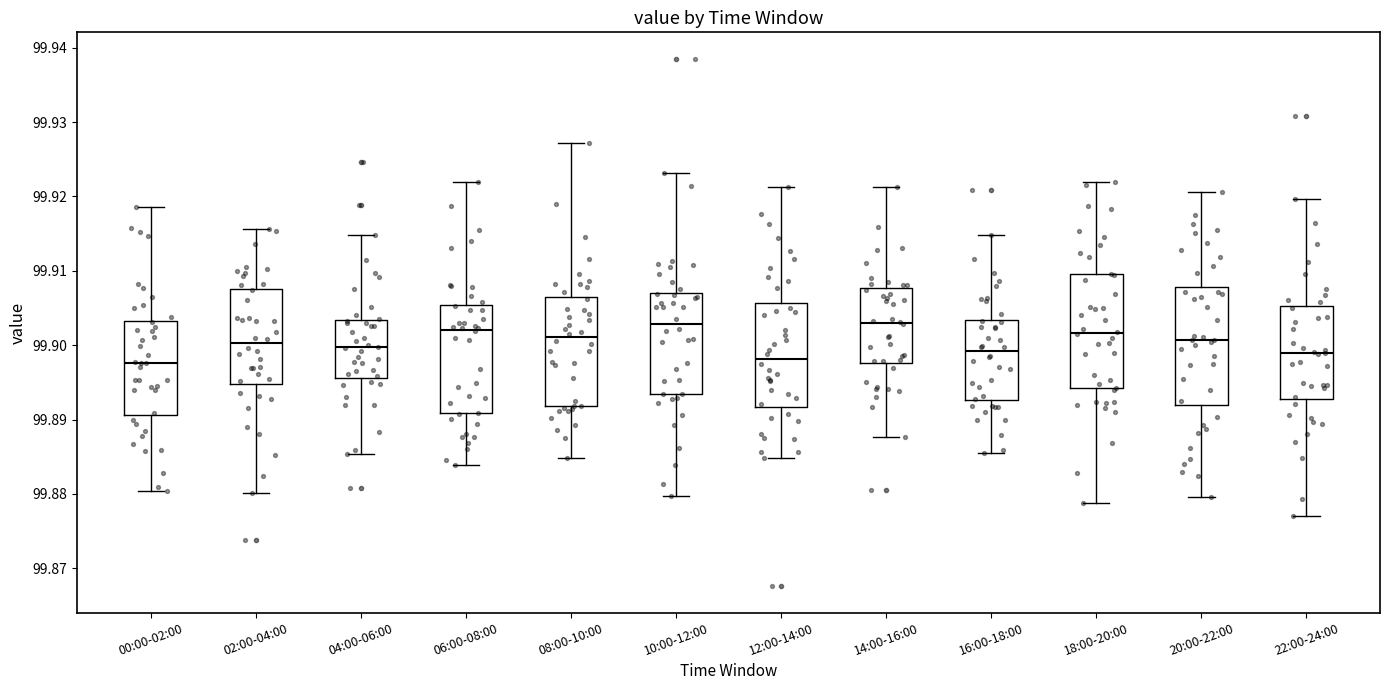

Reading left to right, transcribe this box plot: for each box, give where its median line is, the range the box spans, and where its two whiskers end, as read against the y-axis. The values are not printed on the chart, so give them approximately, as read against the axis.

00:00-02:00: median 99.898, box 99.891 to 99.903, whiskers 99.880 to 99.919
02:00-04:00: median 99.900, box 99.895 to 99.908, whiskers 99.880 to 99.916
04:00-06:00: median 99.900, box 99.896 to 99.903, whiskers 99.885 to 99.915
06:00-08:00: median 99.902, box 99.891 to 99.905, whiskers 99.884 to 99.922
08:00-10:00: median 99.901, box 99.892 to 99.906, whiskers 99.885 to 99.927
10:00-12:00: median 99.903, box 99.893 to 99.907, whiskers 99.880 to 99.923
12:00-14:00: median 99.898, box 99.892 to 99.906, whiskers 99.885 to 99.921
14:00-16:00: median 99.903, box 99.898 to 99.908, whiskers 99.888 to 99.921
16:00-18:00: median 99.899, box 99.893 to 99.903, whiskers 99.886 to 99.915
18:00-20:00: median 99.902, box 99.894 to 99.910, whiskers 99.879 to 99.922
20:00-22:00: median 99.901, box 99.892 to 99.908, whiskers 99.880 to 99.921
22:00-24:00: median 99.899, box 99.893 to 99.905, whiskers 99.877 to 99.920